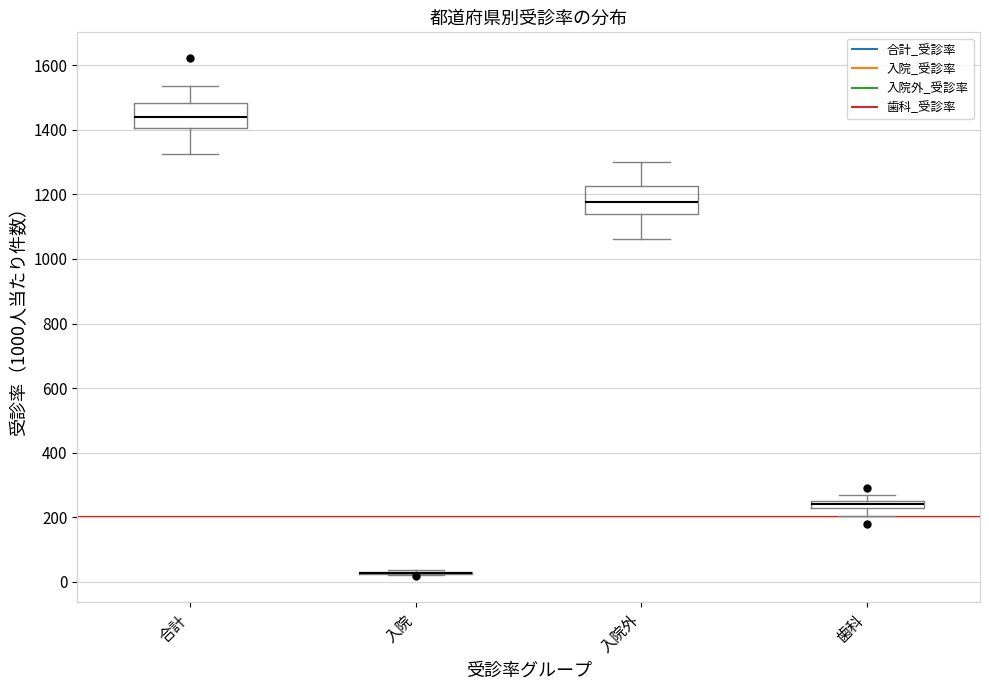

Where is the lower edge of the box for 合計 on the y-axis? The values are not printed on the chart, so give them approximately, as read against the axis.

1400